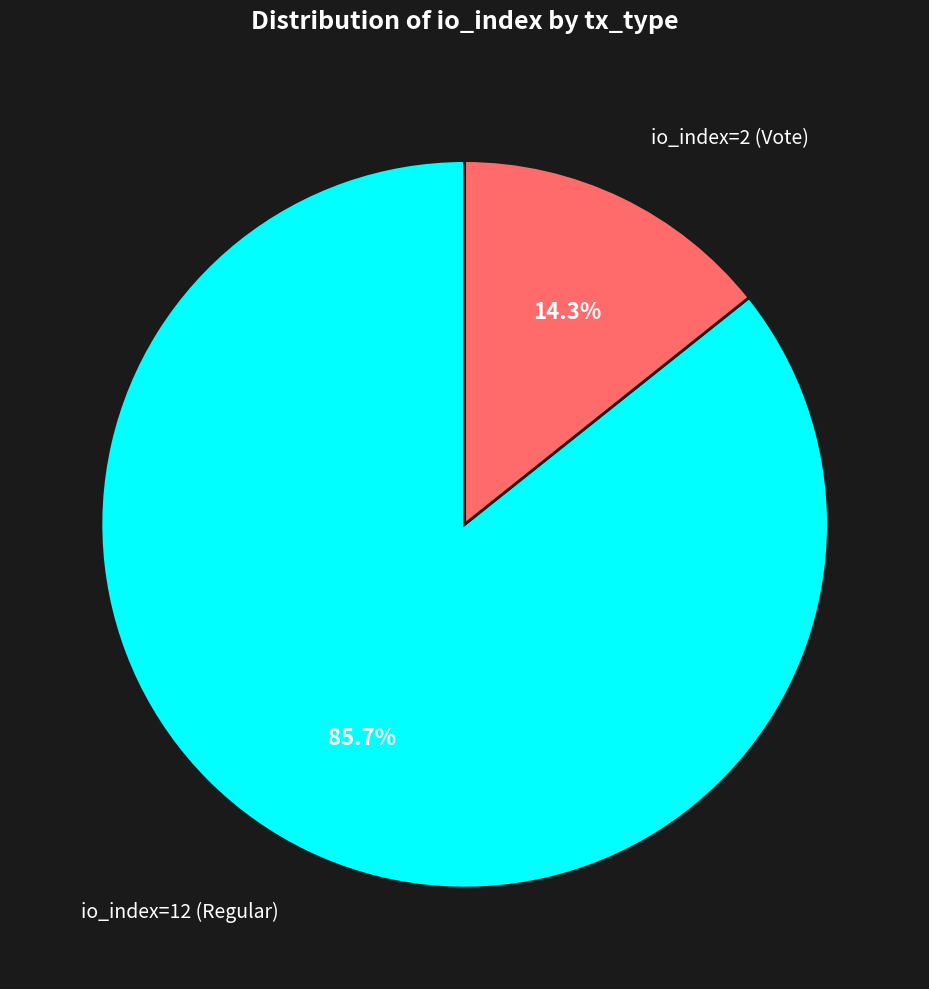

How many segments does this pie chart have?

2